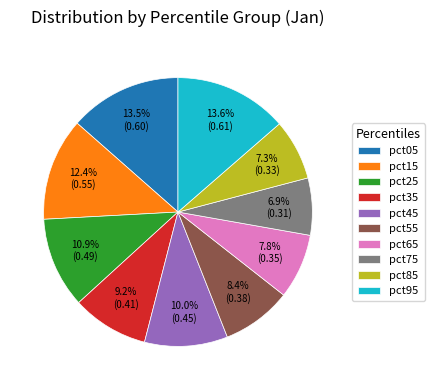

How many segments does this pie chart have?

10